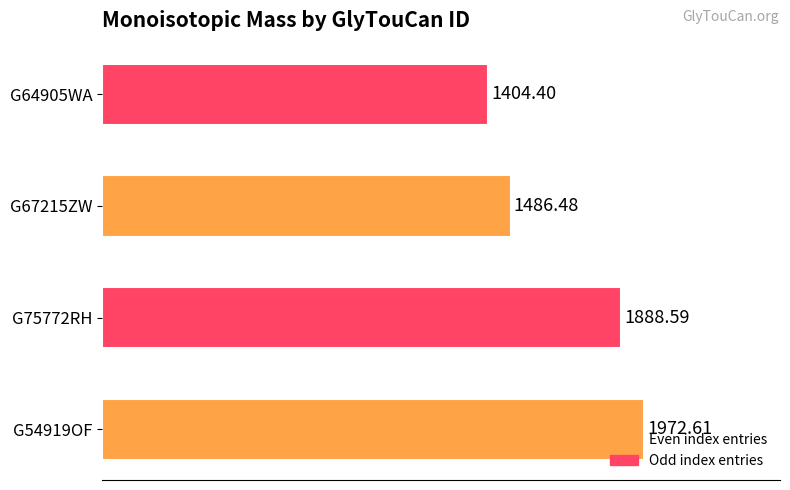

What is the sum of all values?

6752.1